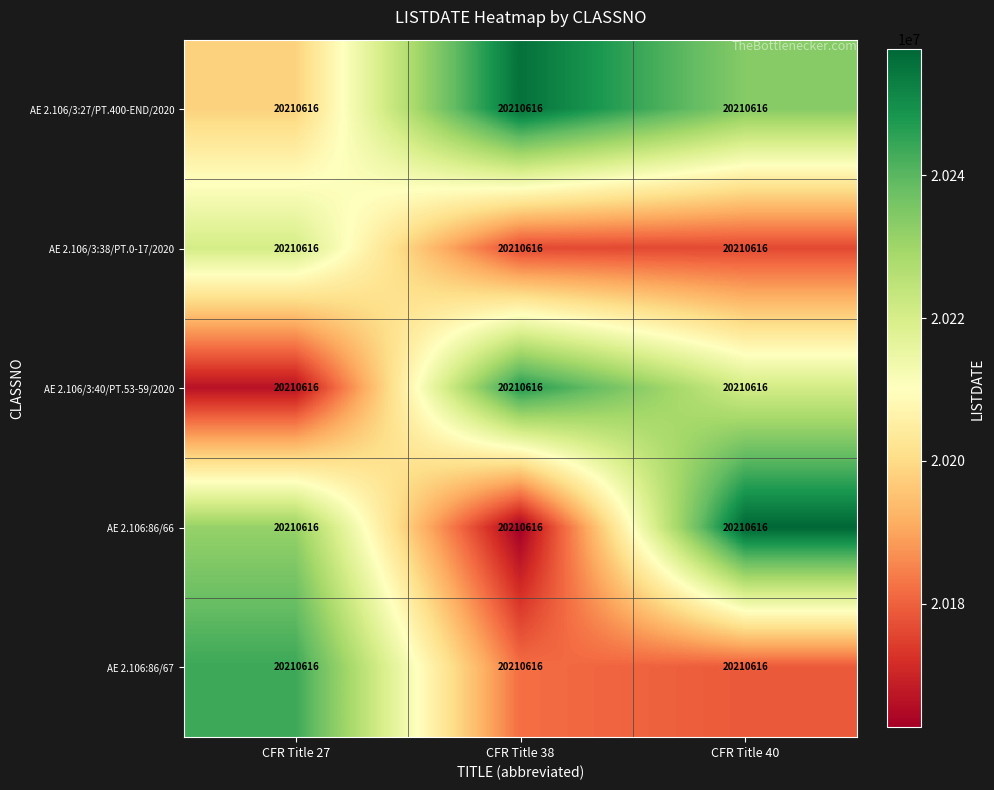

Where is AE 2.106:86/66 nearest to the value 20210140?

CFR Title 27